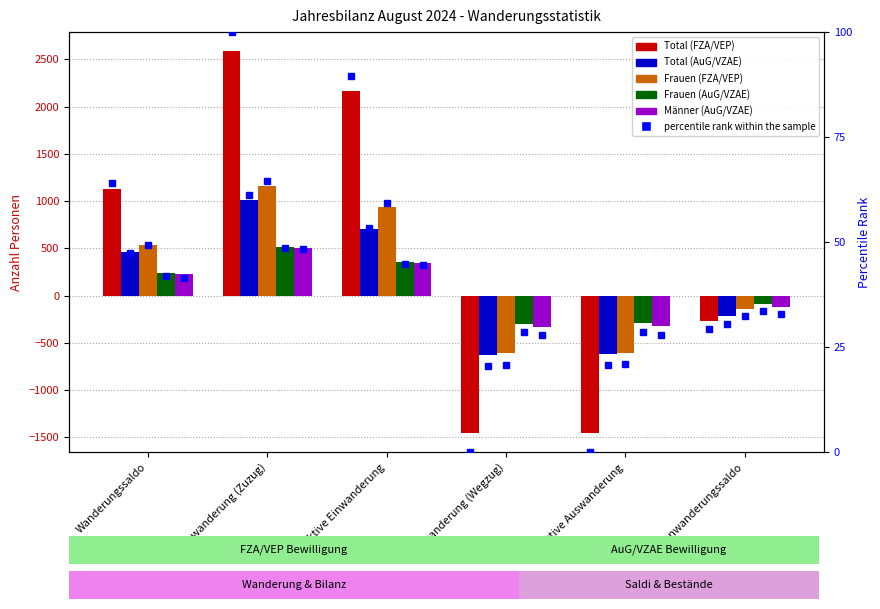

At which label does Männer (AuG/VZAE) reach its minimum?

Auswanderung (Wegzug)